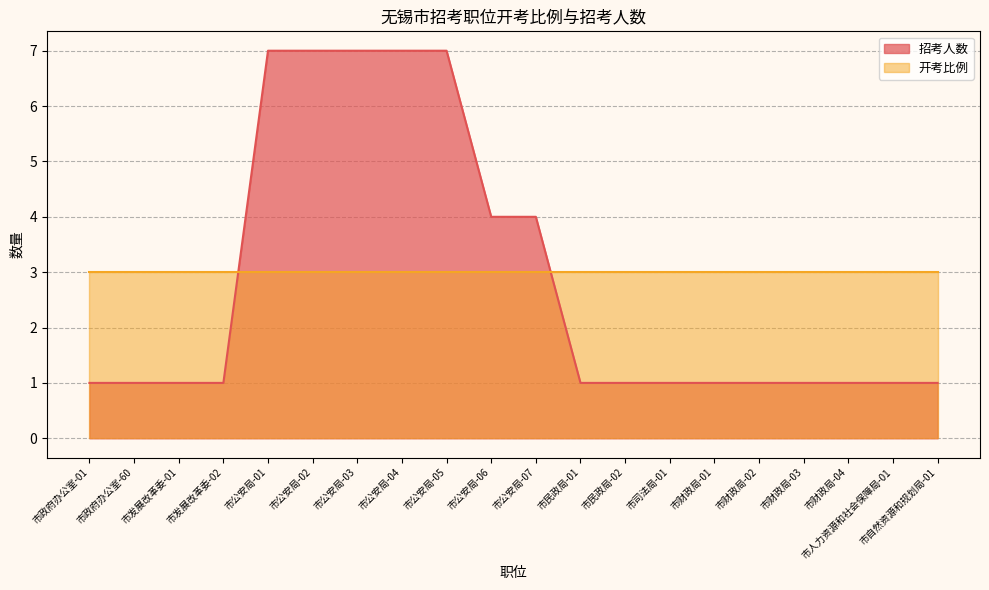

Rank the categories by value from lowest to highest.

市政府办公室-01, 市政府办公室-60, 市发展改革委-01, 市发展改革委-02, 市民政局-01, 市民政局-02, 市司法局-01, 市财政局-01, 市财政局-02, 市财政局-03, 市财政局-04, 市人力资源和社会保障局-01, 市自然资源和规划局-01, 市公安局-06, 市公安局-07, 市公安局-01, 市公安局-02, 市公安局-03, 市公安局-04, 市公安局-05